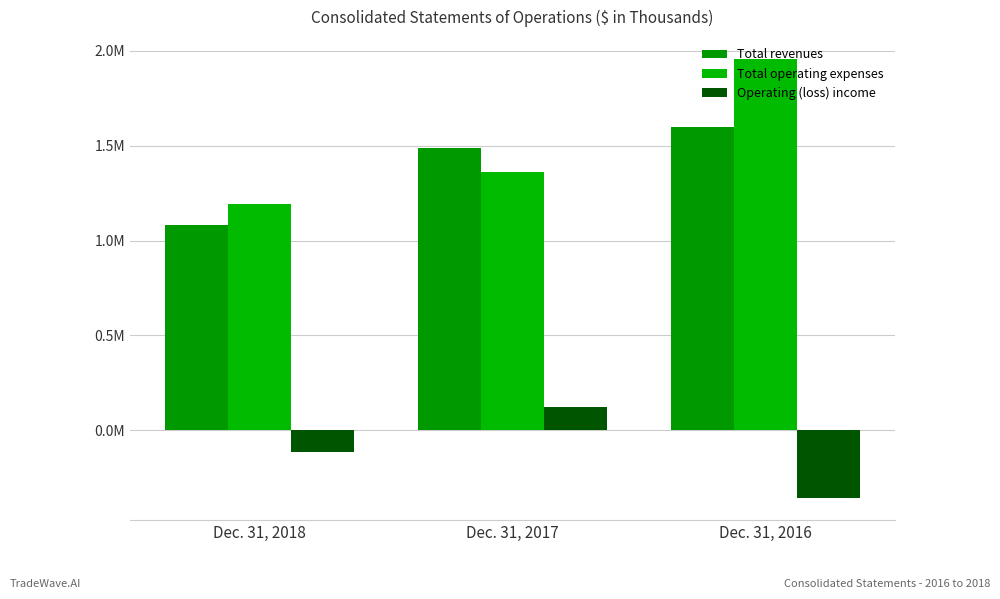

At which category is the sum across all series the highest?

Dec. 31, 2016